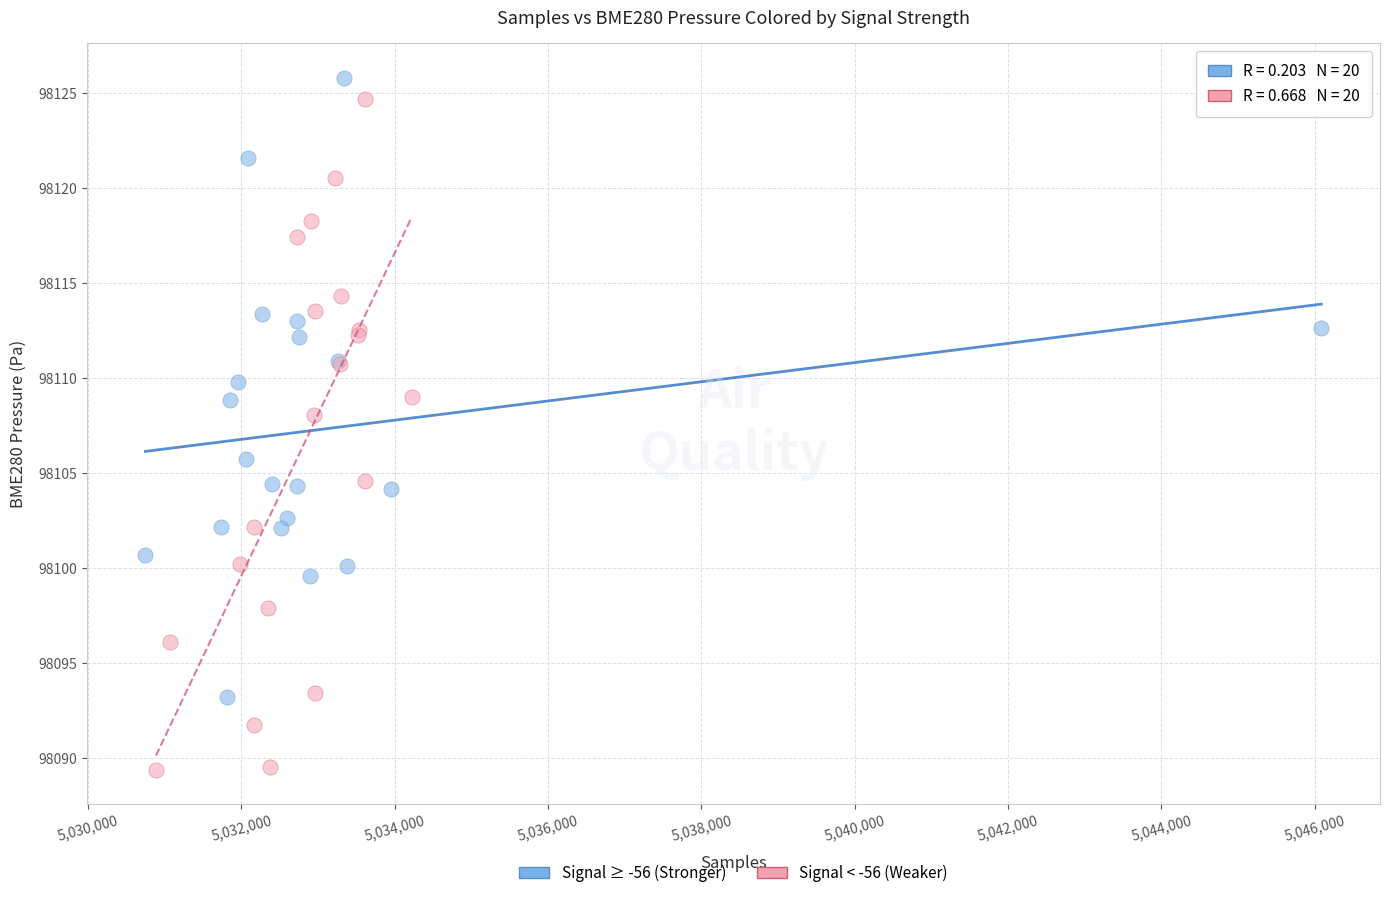

Which series reaches the minimum Y coordinate?

Signal < -56 (Weaker)